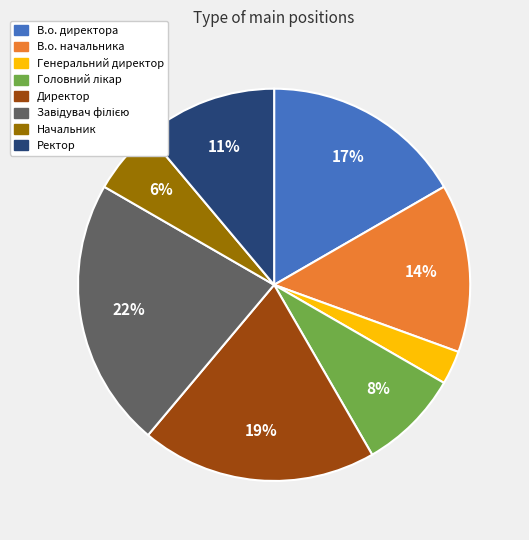

How many slices are in this pie chart?

8